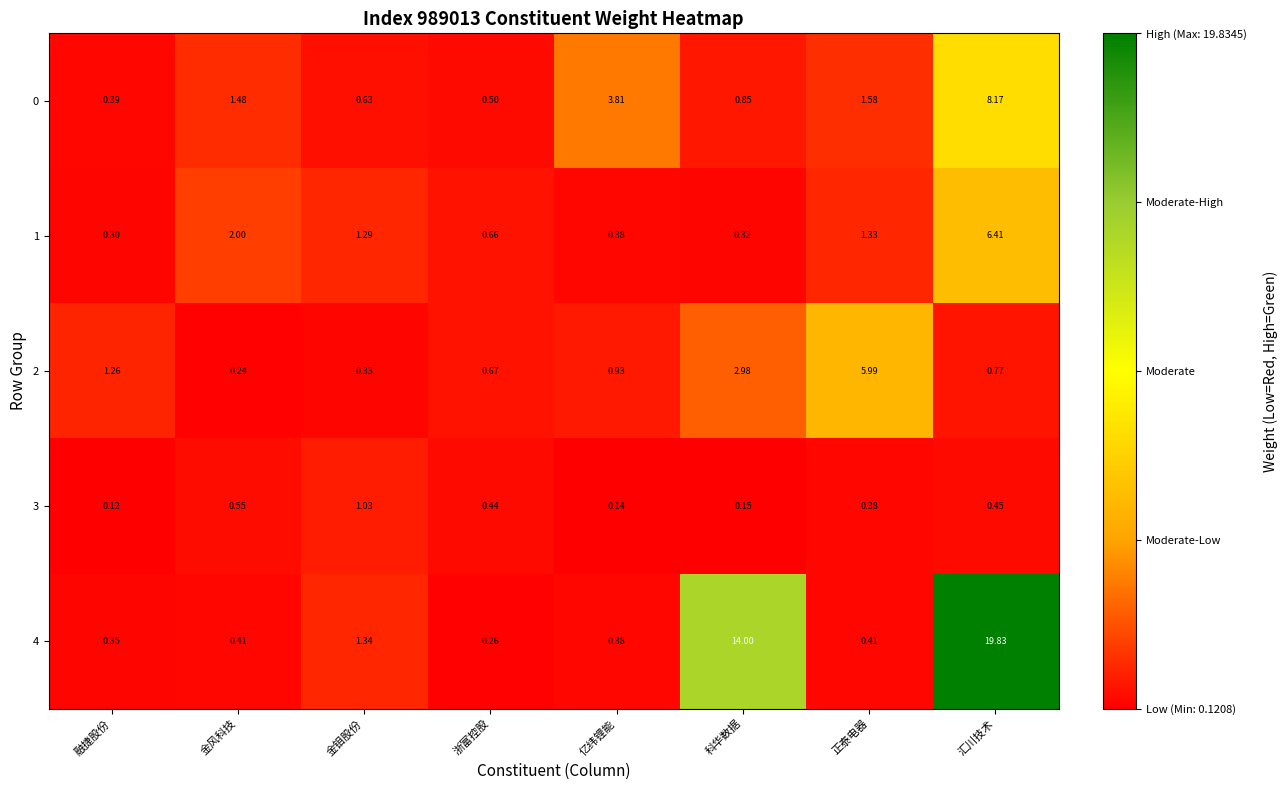

What is the total value across all series at 金风科技?

4.7